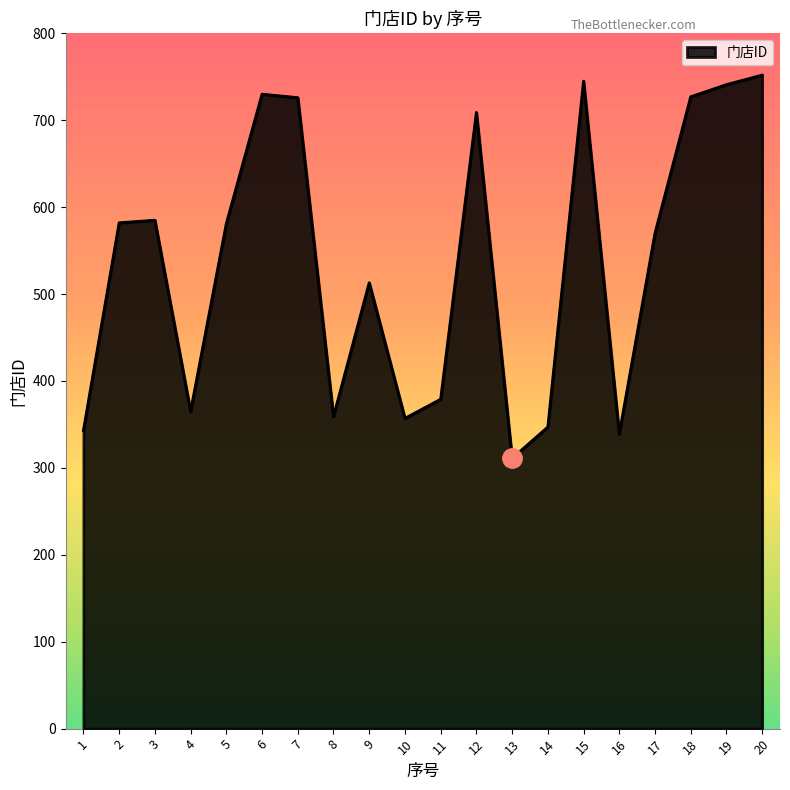

Which has a higher value, 16 or 4?

4